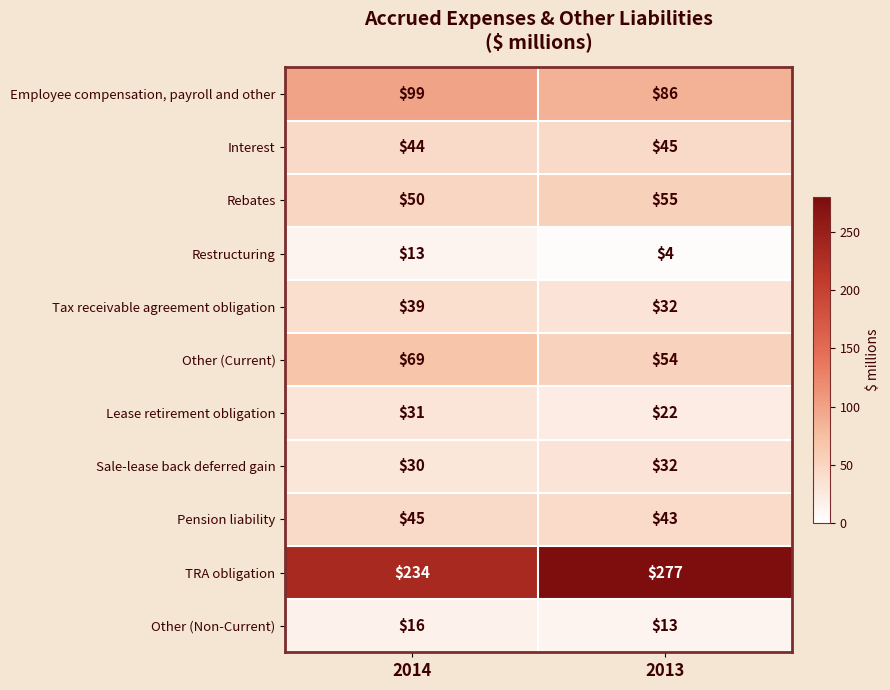

How many data points does each series have?

2